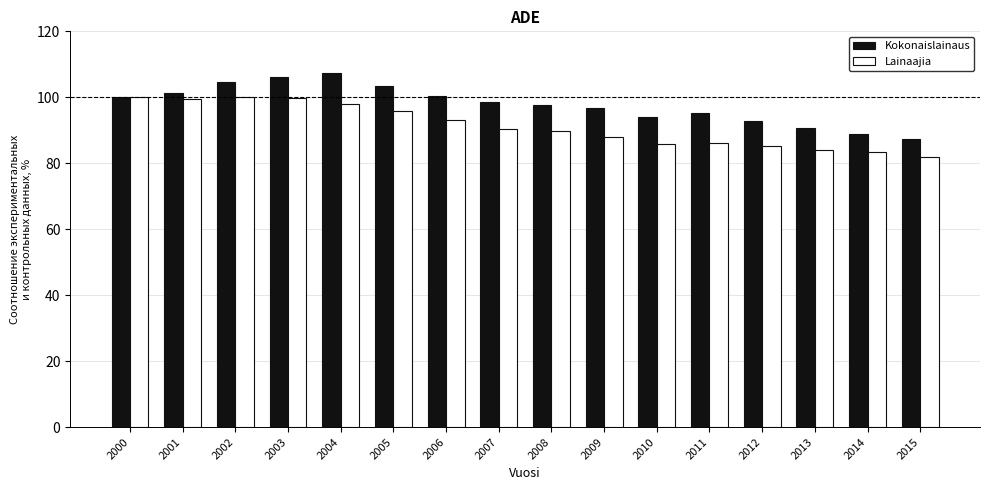

List the series in order of their peak value, lowest first.

Lainaajia, Kokonaislainaus